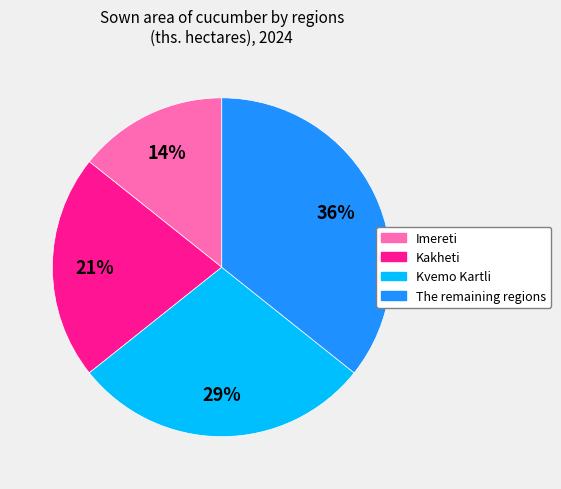

What percentage is the Kakheti slice, to the nearest percent?

21%